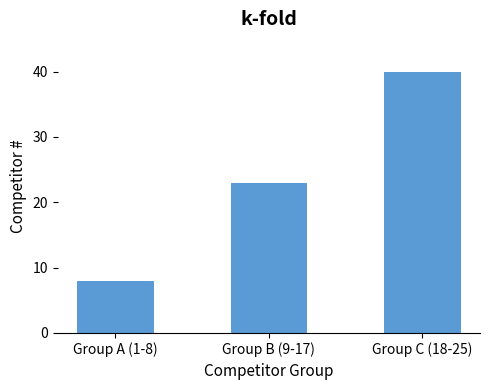

What is the difference between the values at Group C (18-25) and Group B (9-17)?

17